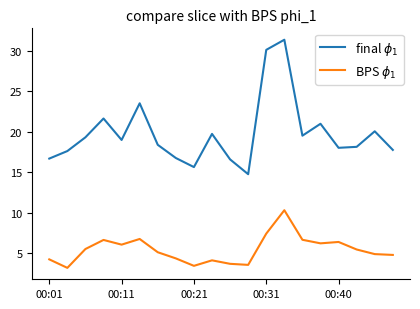

What is the greatest value displayed?

31.4